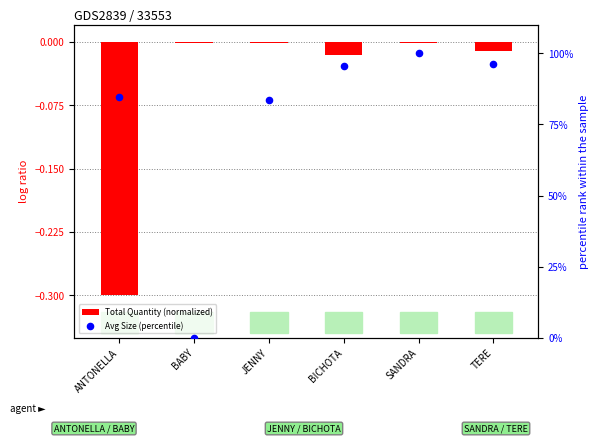

Which series has the largest total across all categories?

Avg Size (percentile)